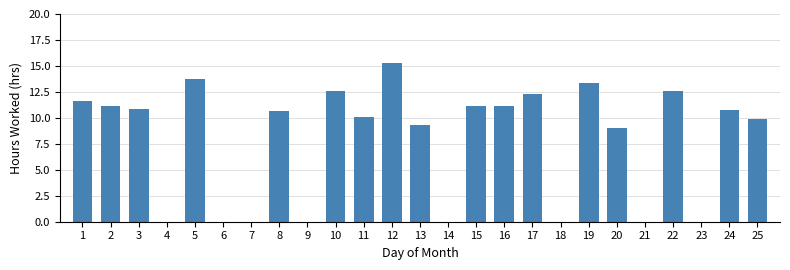

Which has a higher value, 8 or 13?

8